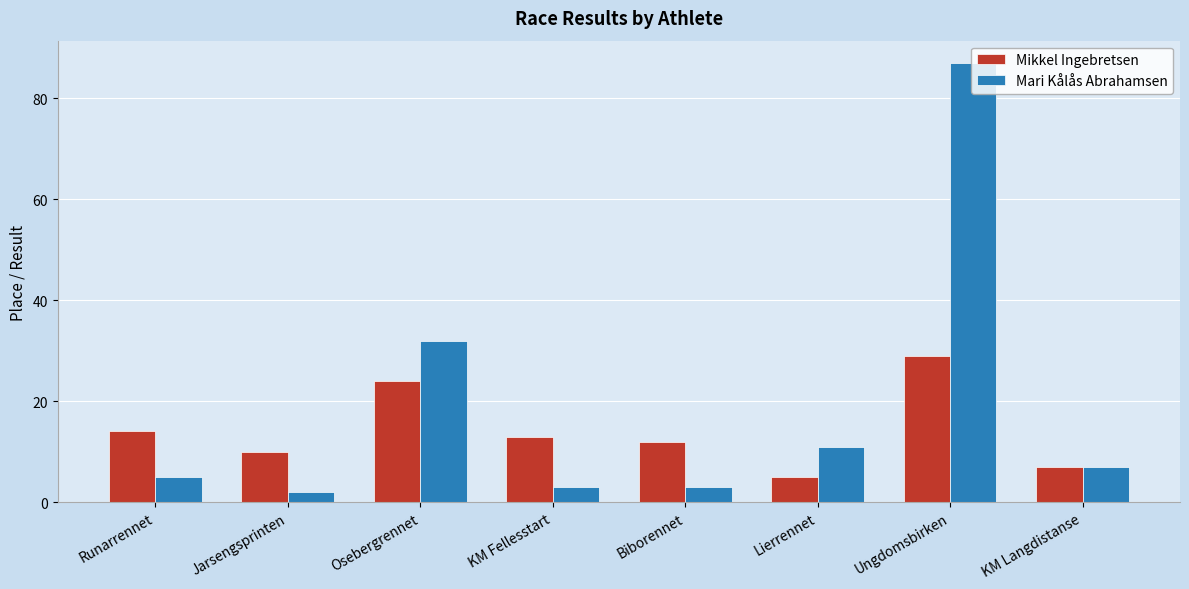

Rank the series by their maximum value, from highest to lowest.

Mari Kålås Abrahamsen, Mikkel Ingebretsen